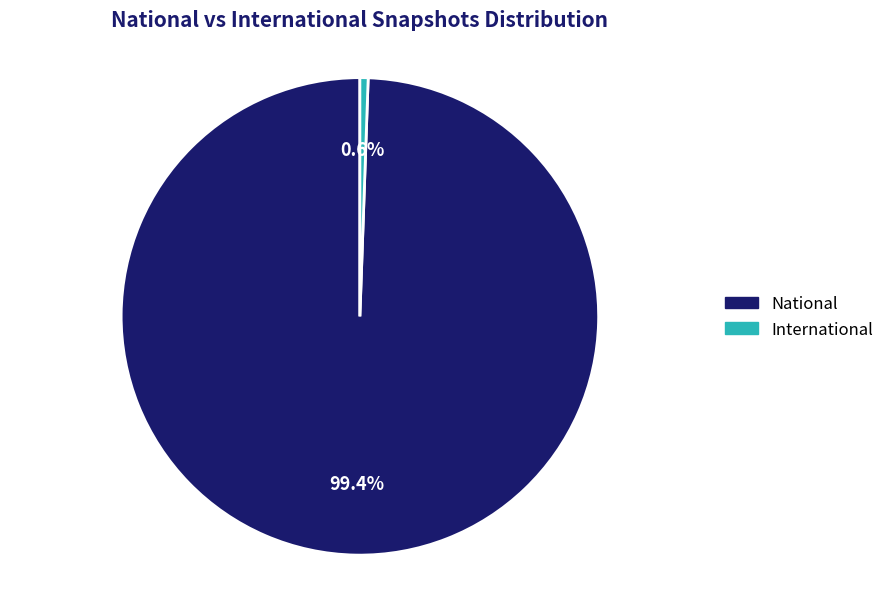

What percentage do International and National together represent?

100.0%